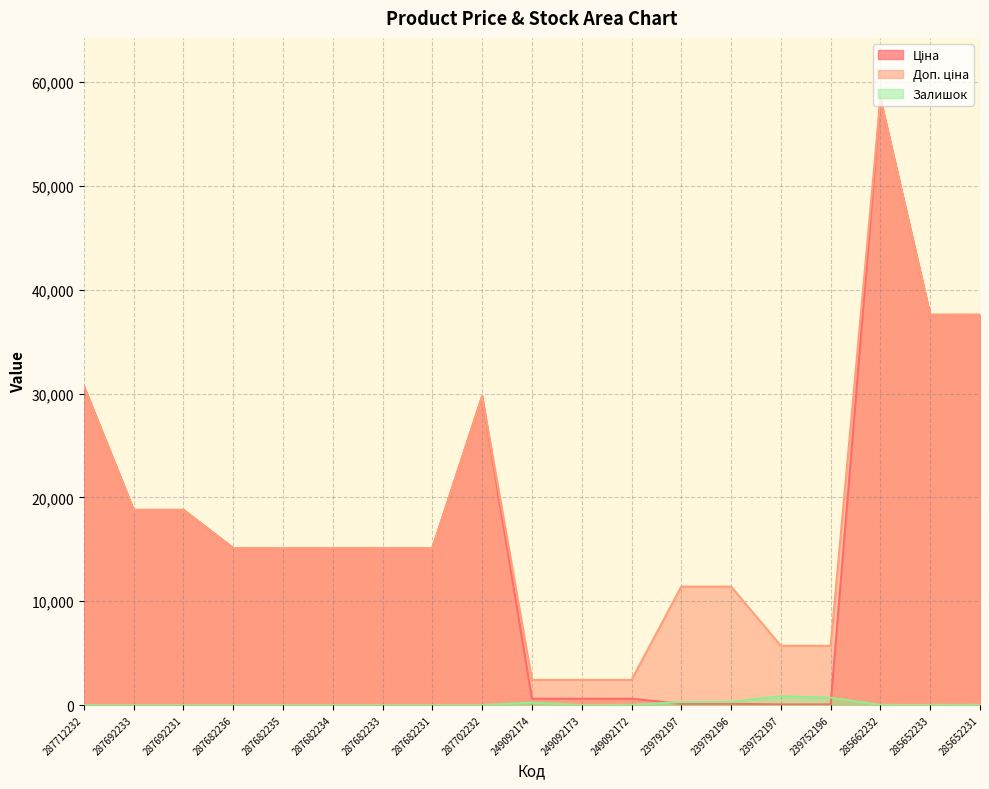

Does the chart display data point markers on the line(s)?

No